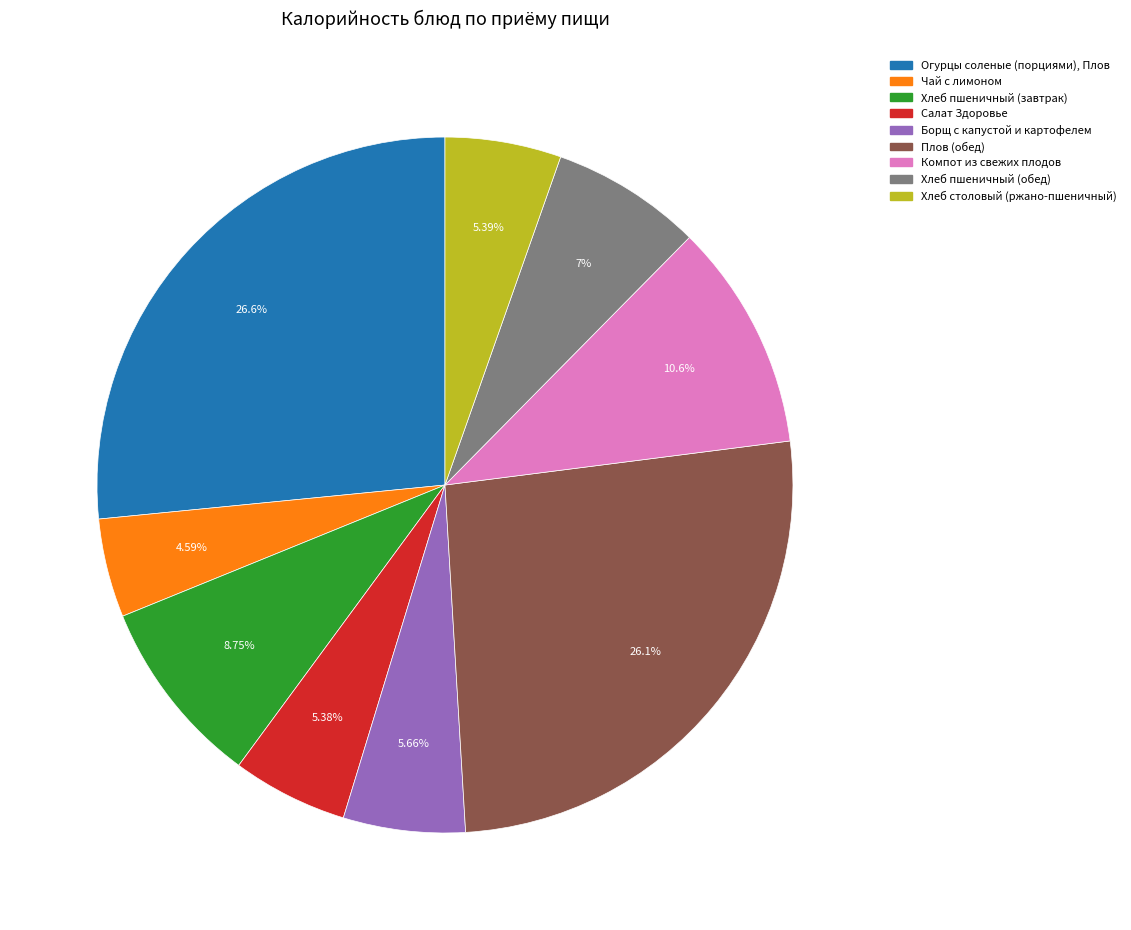

Which has a higher value, Хлеб пшеничный (завтрак) or Плов (обед)?

Плов (обед)